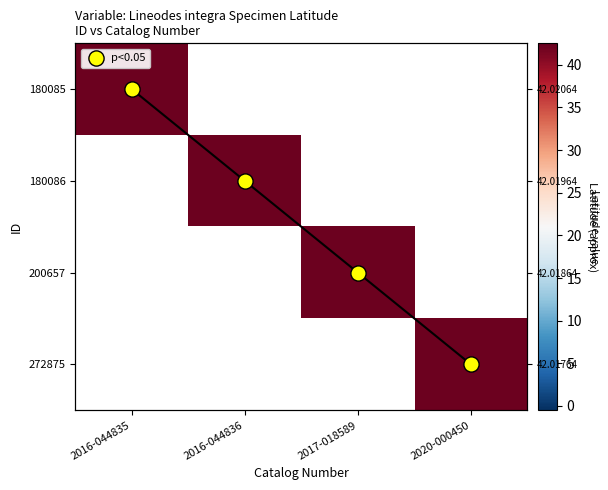

Rank the series by their average value, from lowest to highest.

180085, 180086, 200657, 272875